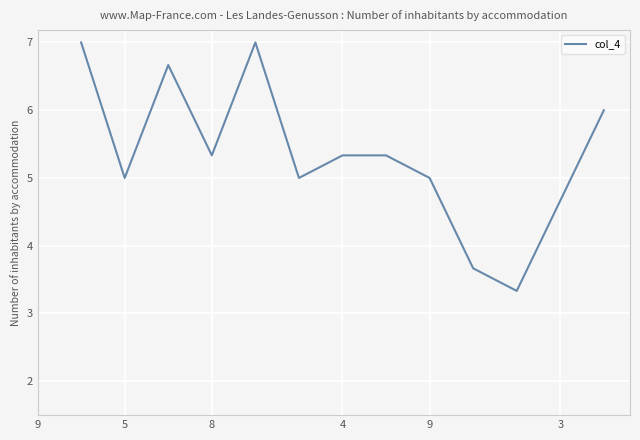

What is the smallest value displayed?

3.3